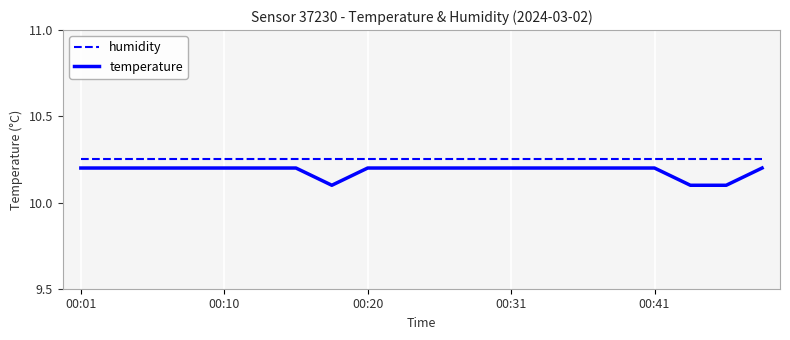

True or false: temperature and humidity cross at least once.

False